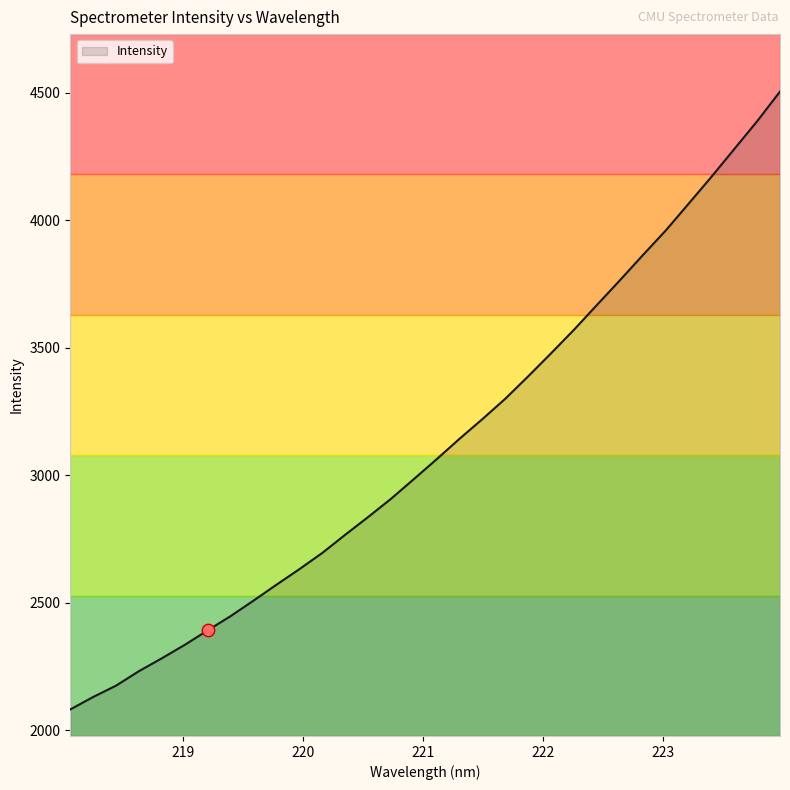

What is the smallest value displayed?

2081.7